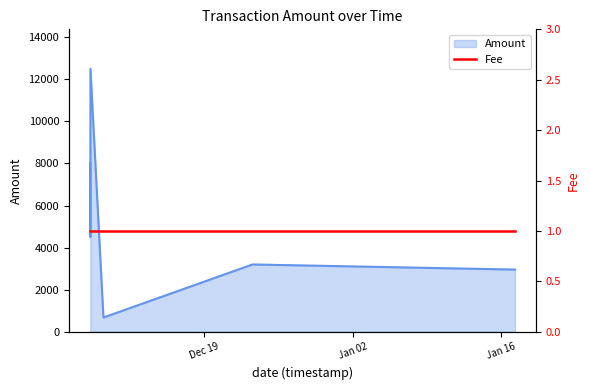

Where is the first local maximum?

2017-12-08 07:11:12